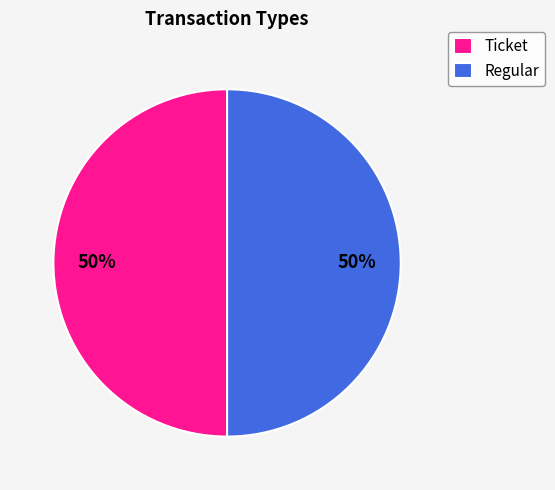

To the nearest percent, what percentage of the pie is Regular?

50%